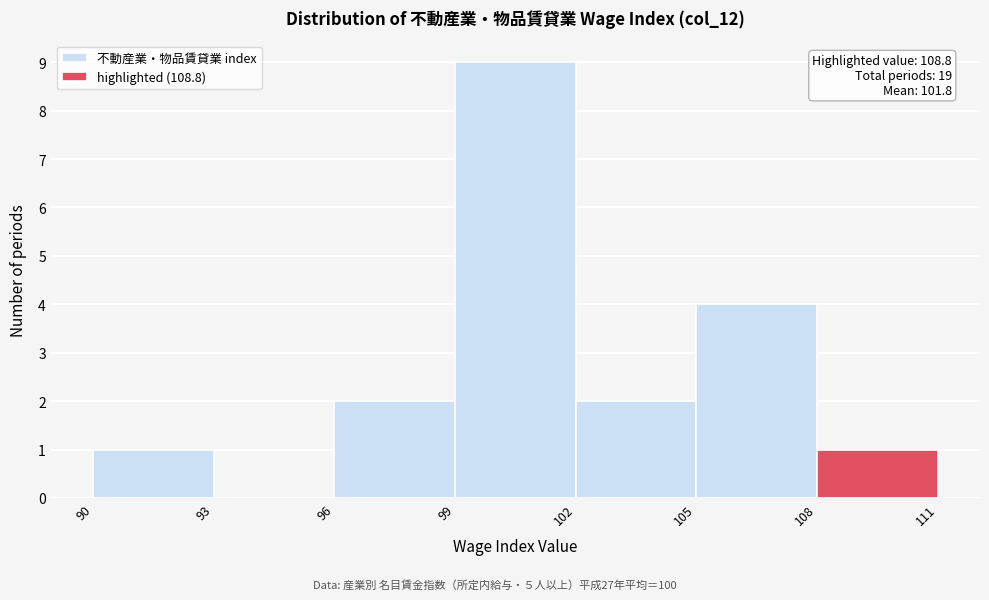

Over which range of the x-axis is the bar tallest?

99 to 102